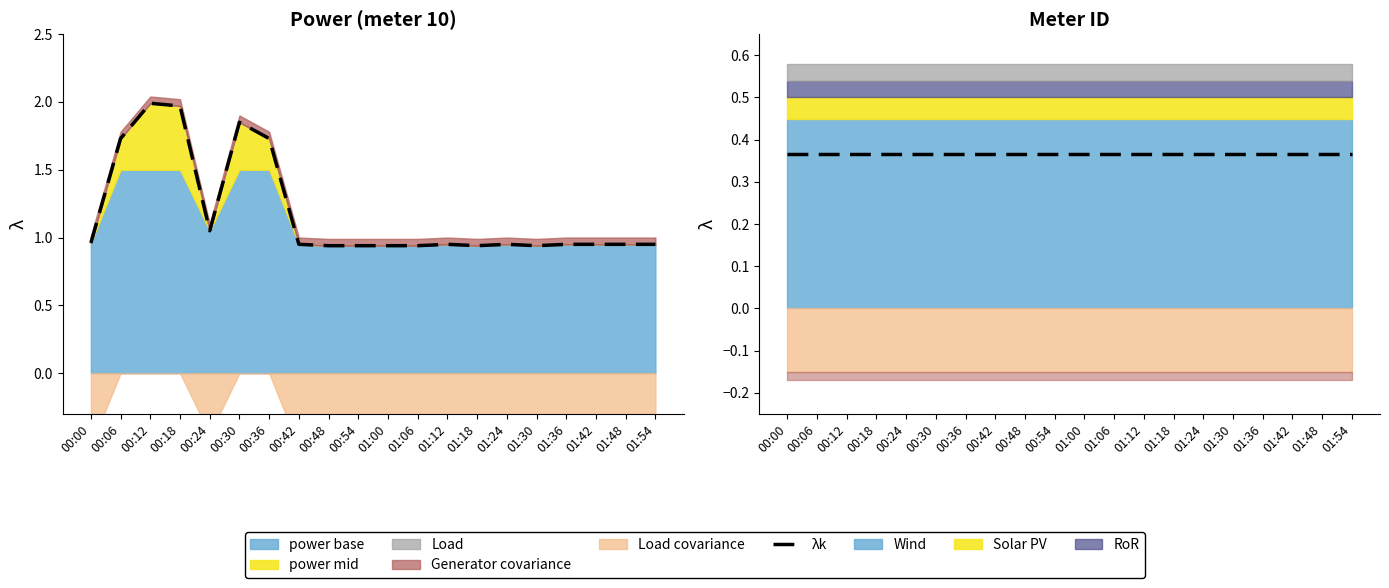

Is it true that the value at 00:24 is 1.9?

False